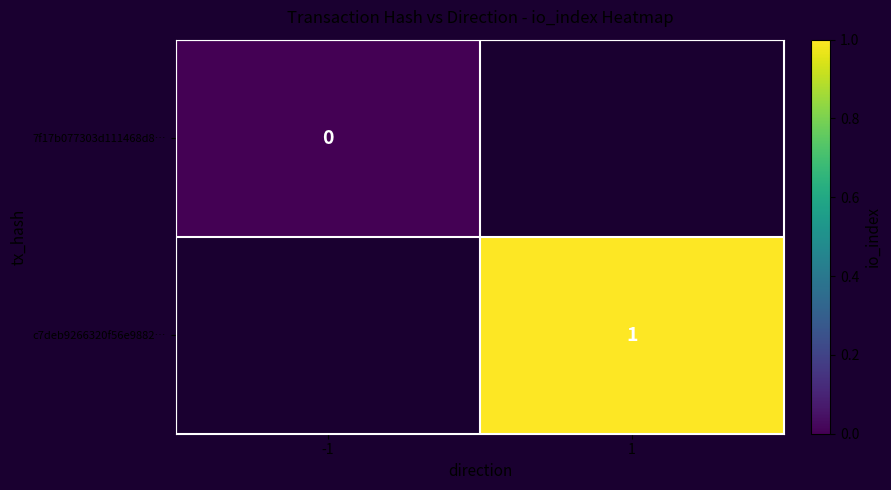

Between -1 and 1, which is larger?

1